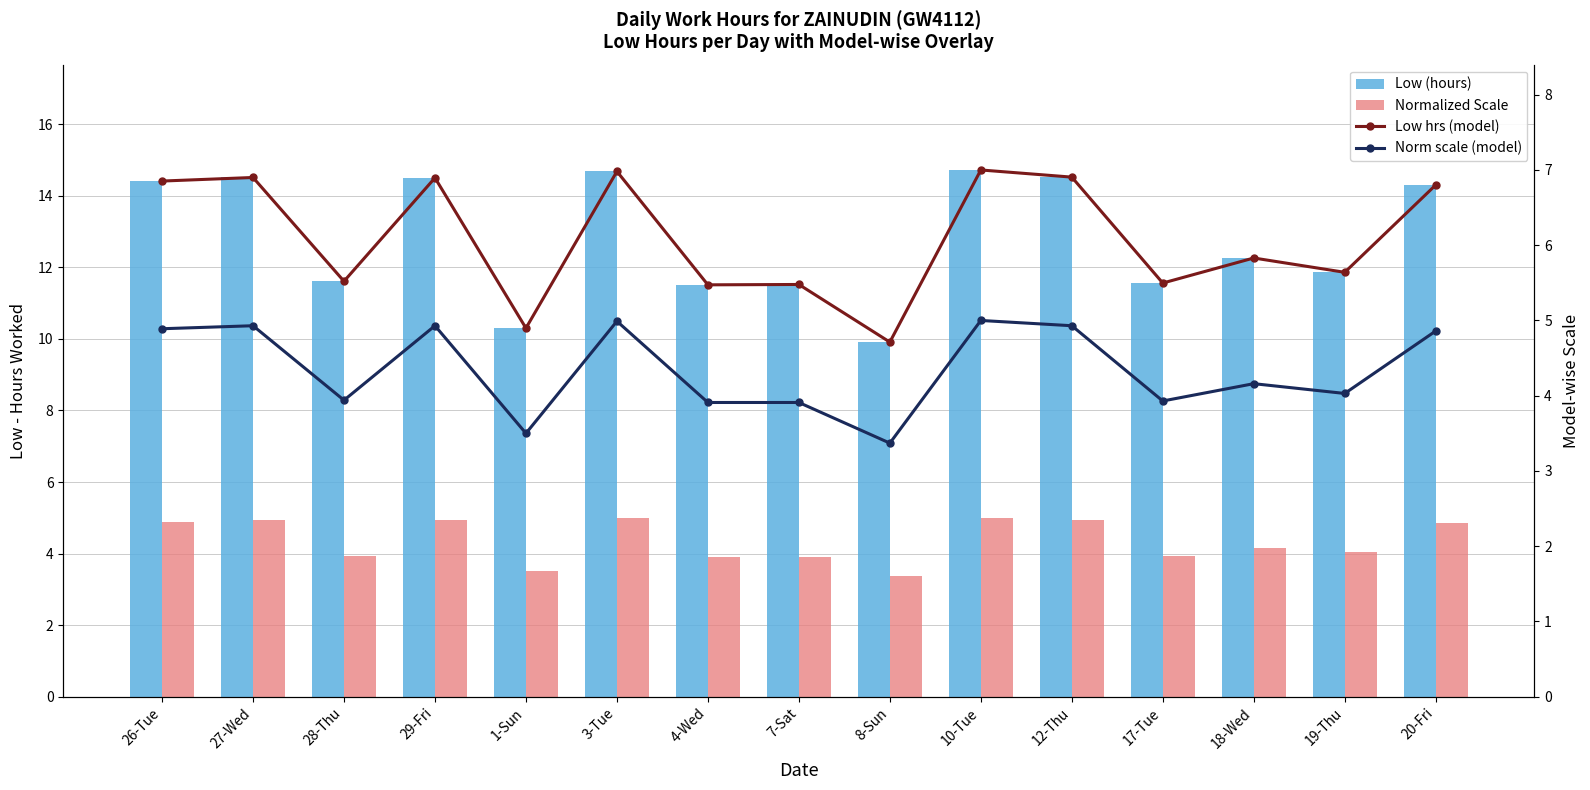

Rank the series at 10-Tue from lowest to highest value.

Normalized Scale, Norm scale (model), Low hrs (model), Low (hours)